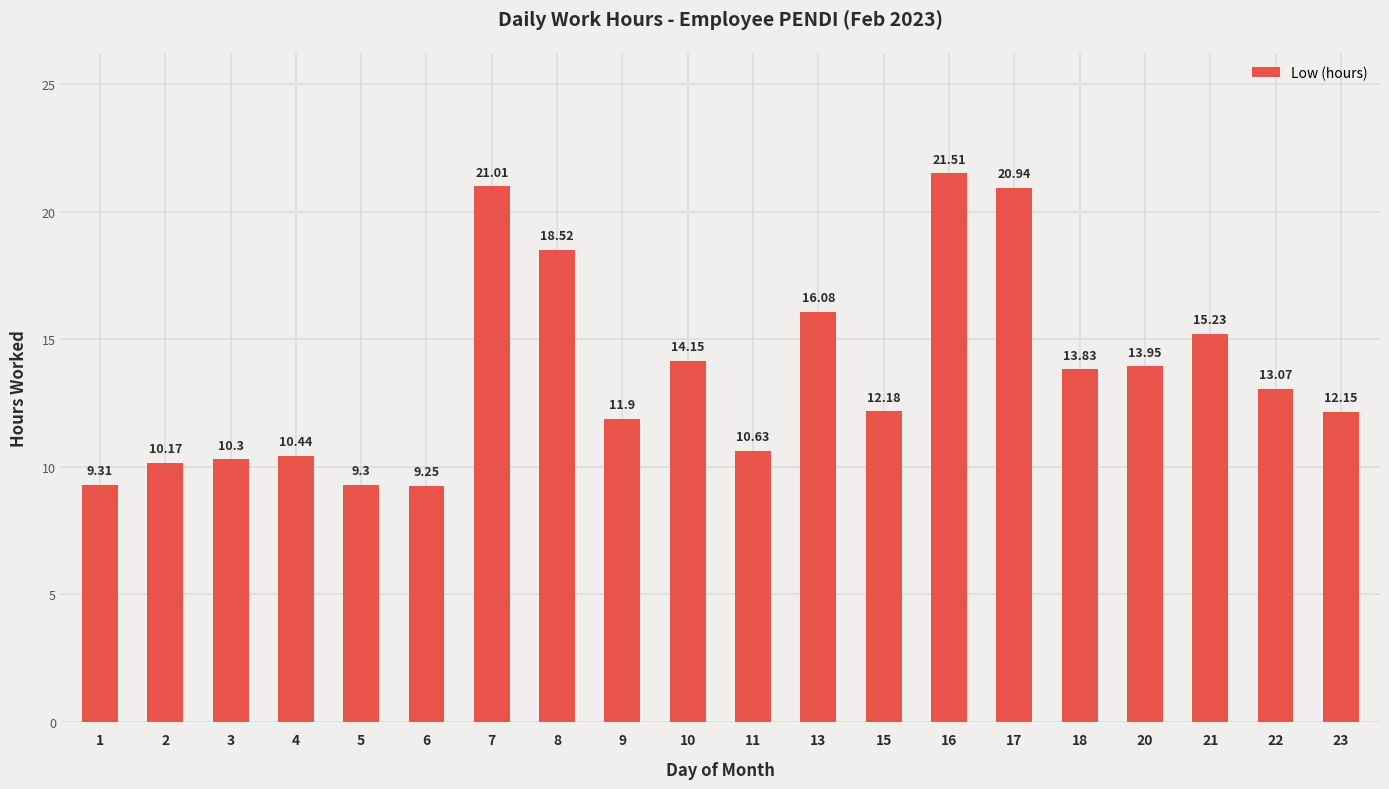

Count the number of categories in the chart.

20